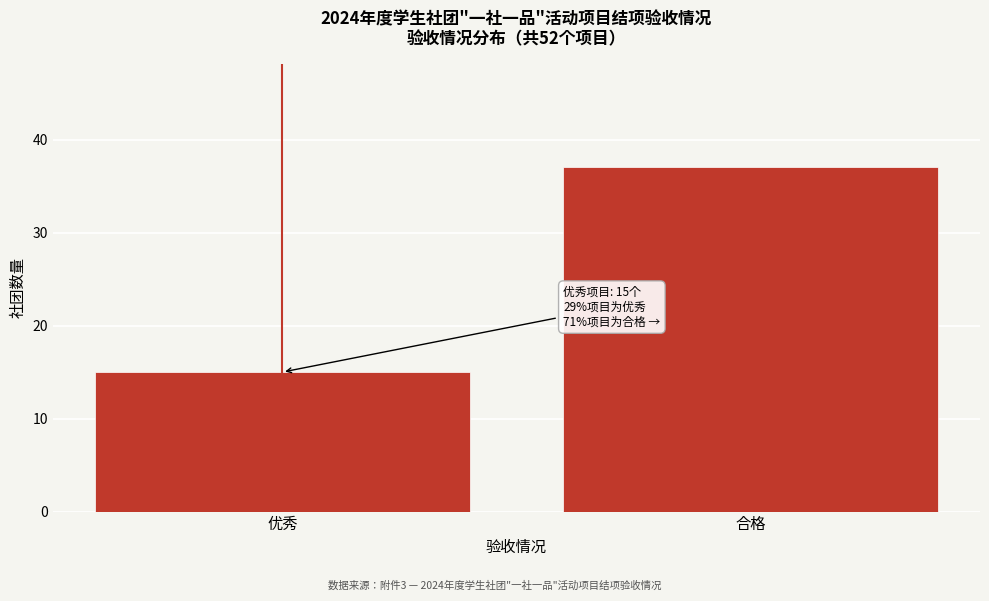

Reading right to left, extract all data points from this chart.

合格=37	优秀=15